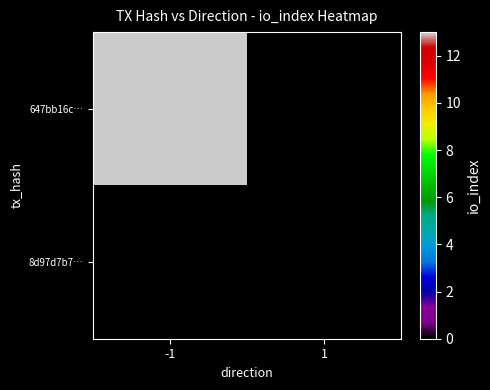

What is the greatest value displayed?

13.0